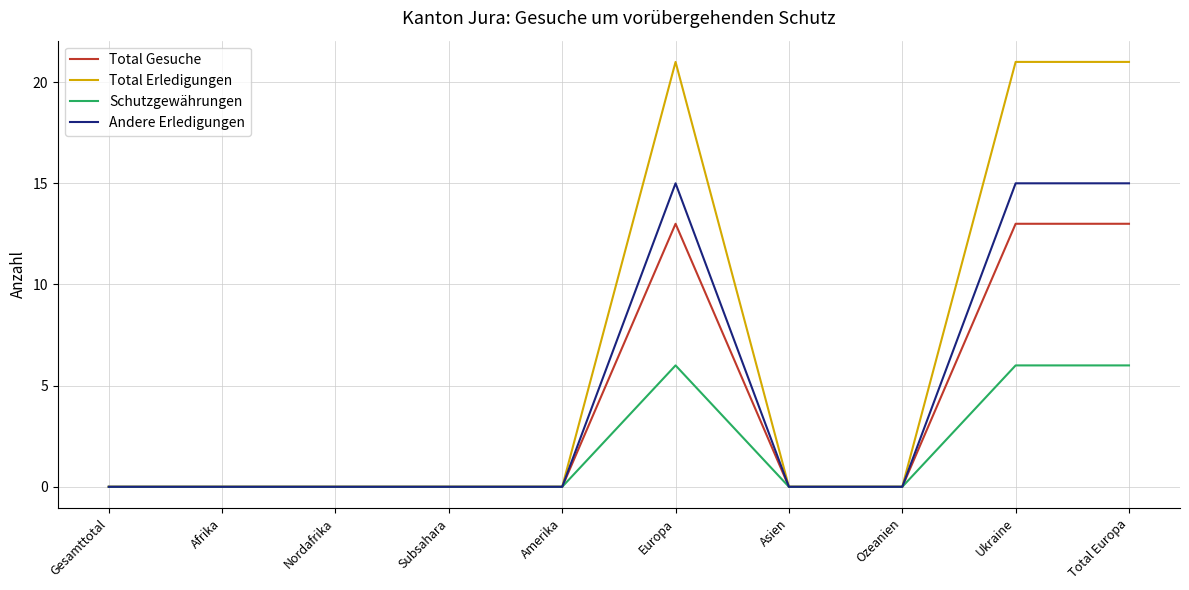

Is it true that Total Erledigungen equals 0 at Subsahara?

True